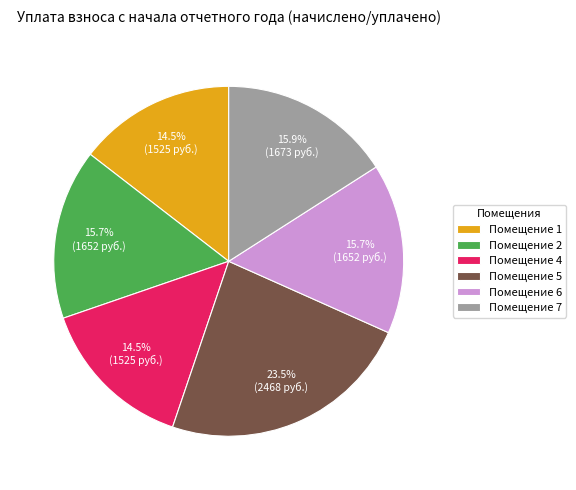

Between Помещение 4 and Помещение 2, which is larger?

Помещение 2